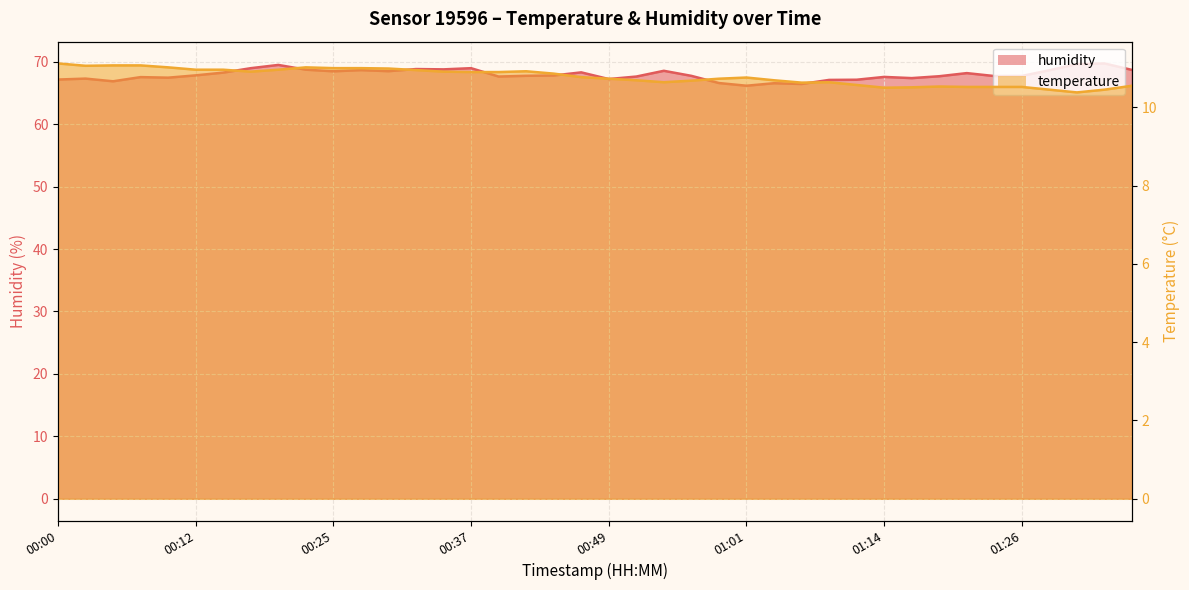

Rank the series at 01:36 from highest to lowest value.

humidity, temperature